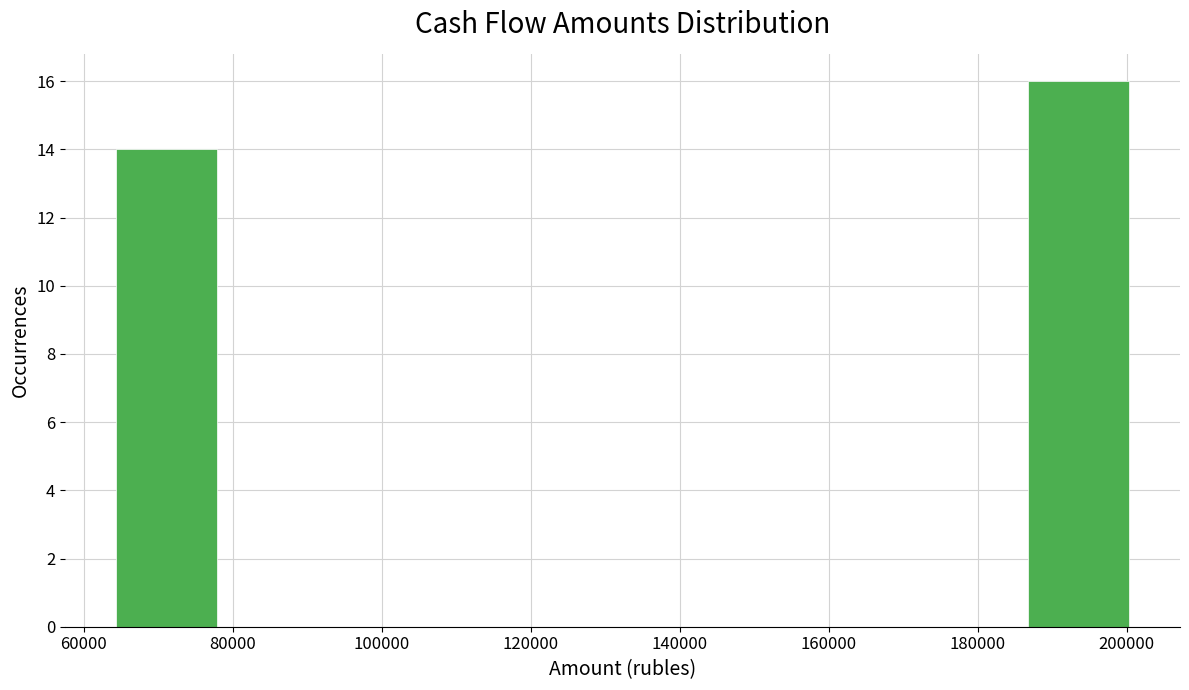

Over which range of the x-axis is the bar tallest?

186000 to 200000